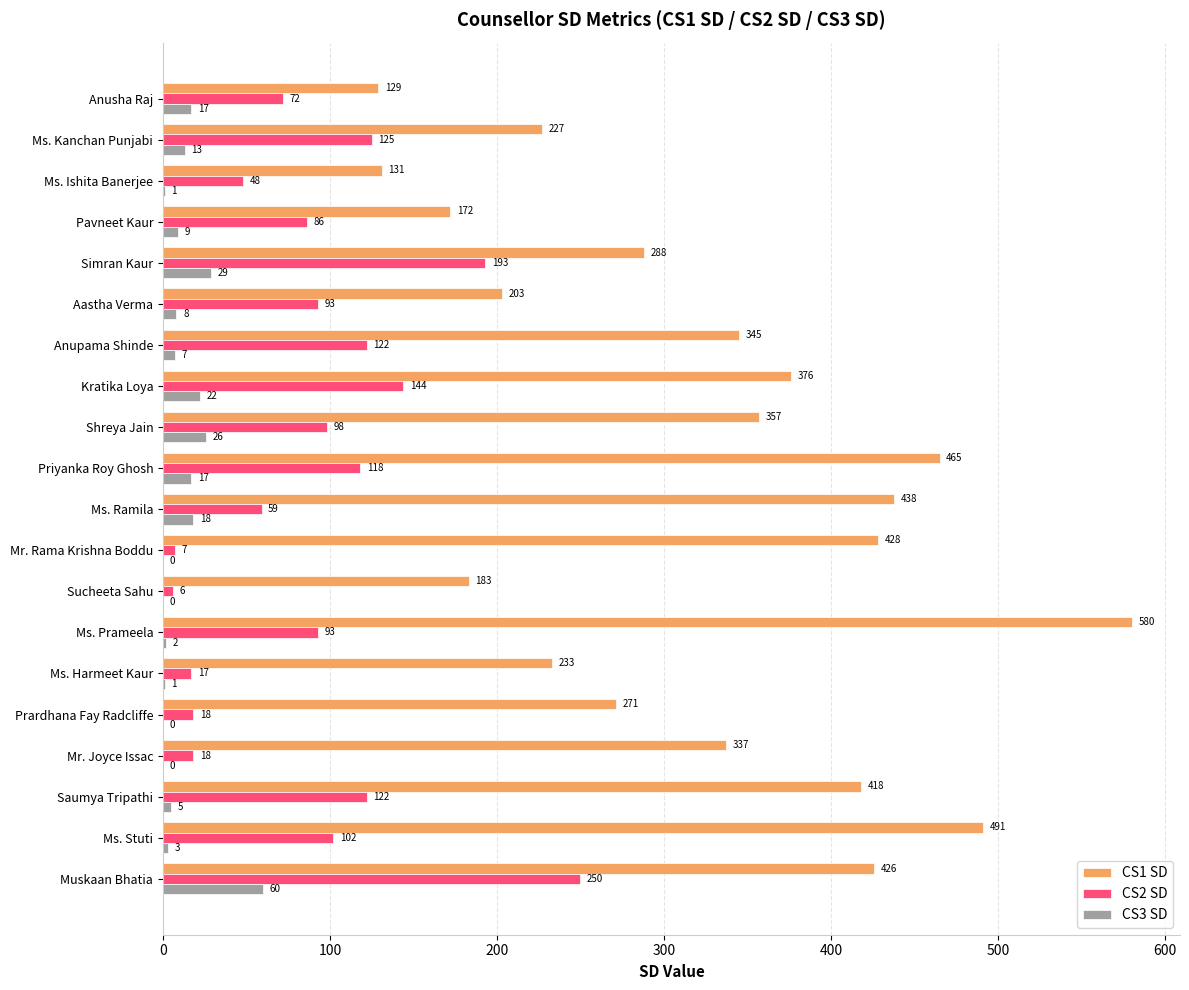

The value of CS1 SD at Sucheeta Sahu is 254. True or false?

False